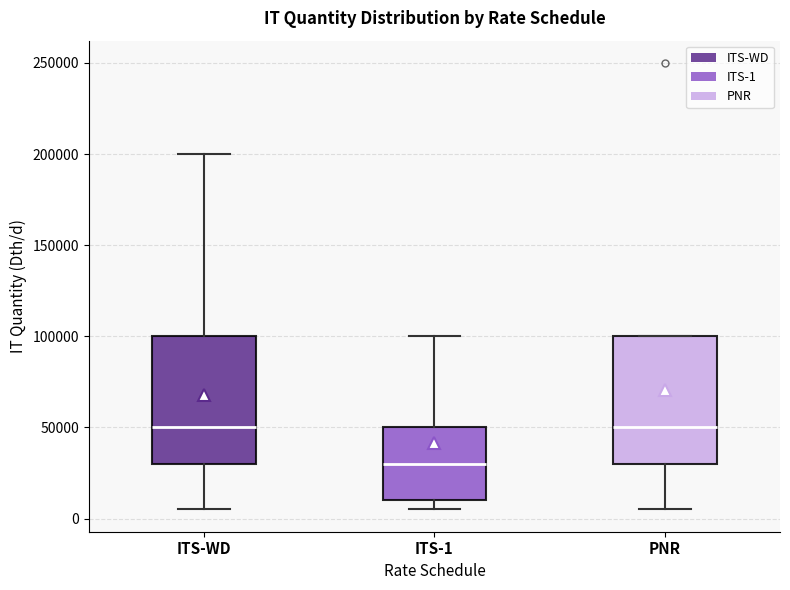

Where is the lower edge of the box for ITS-WD on the y-axis? The values are not printed on the chart, so give them approximately, as read against the axis.

30000